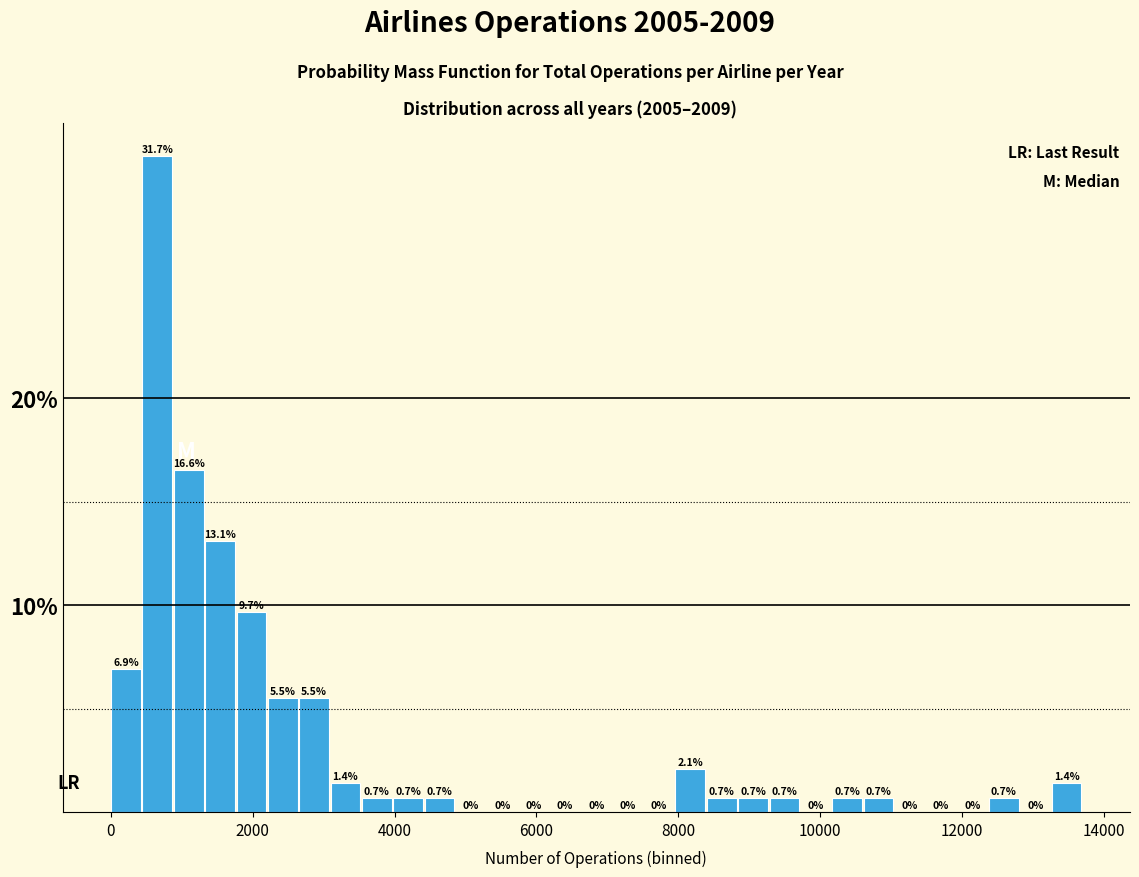

Around what value on the x-axis is the tallest bar? Give the approximate position of its centre, as read against the axis.

600